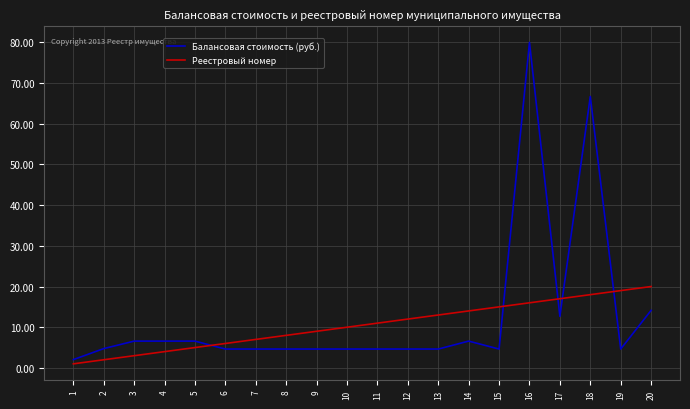

List the labels in order of Реестровый номер value, largest first.

20, 19, 18, 17, 16, 15, 14, 13, 12, 11, 10, 9, 8, 7, 6, 5, 4, 3, 2, 1